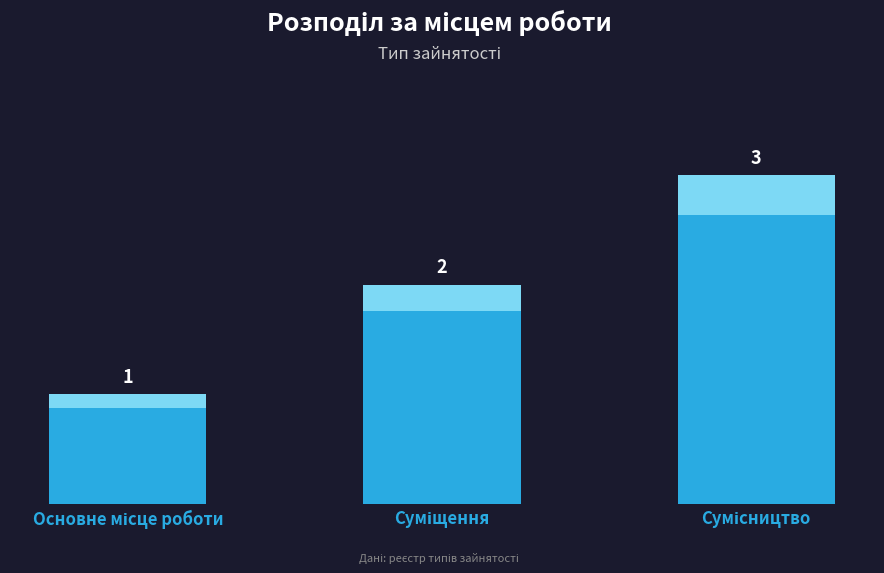

What is the label of the 1st bar from the right?

Сумісництво